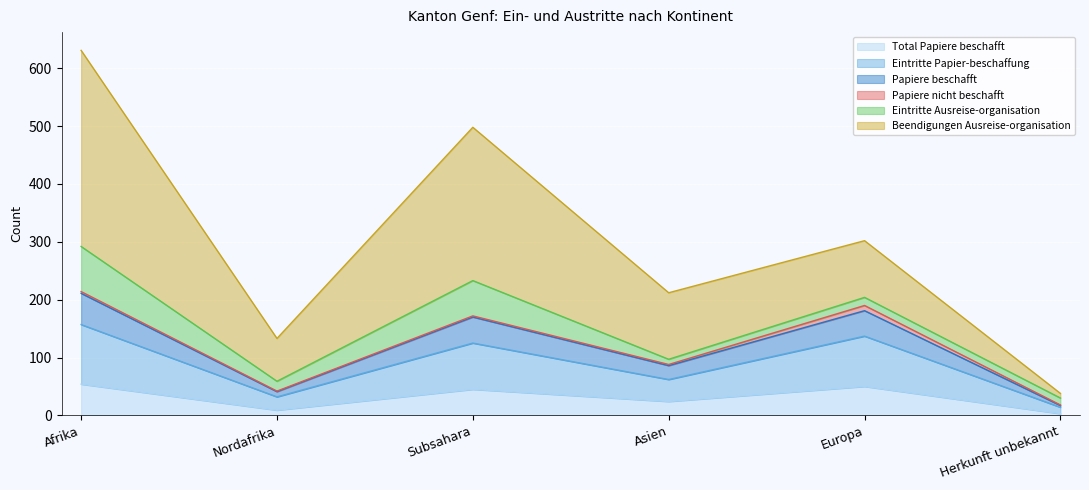

Is the value of Papiere beschafft at Subsahara greater than the value of Total Papiere beschafft at Europa?

Yes